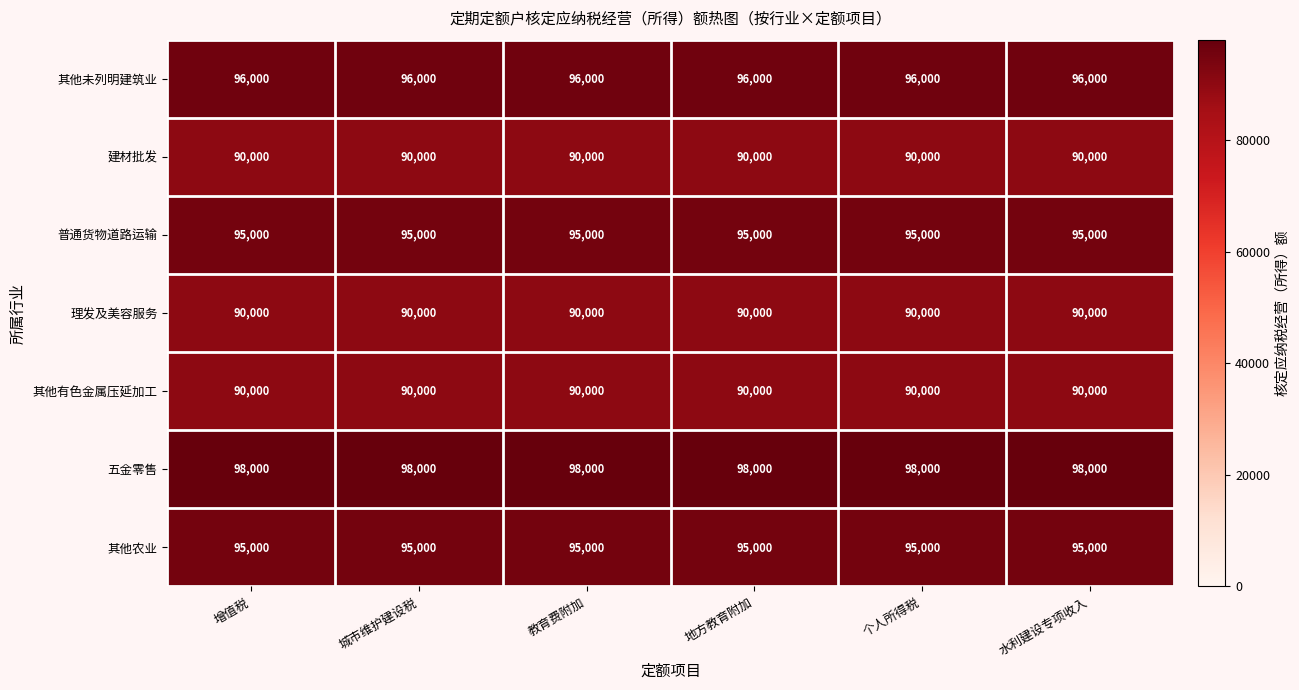

How many distinct data groups are displayed?

7